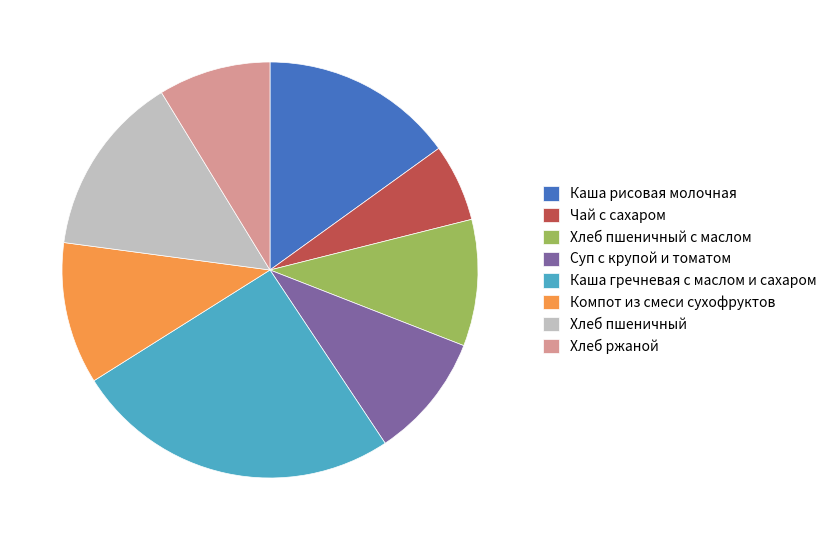

What is the largest slice in the pie chart?

Каша гречневая с маслом и сахаром